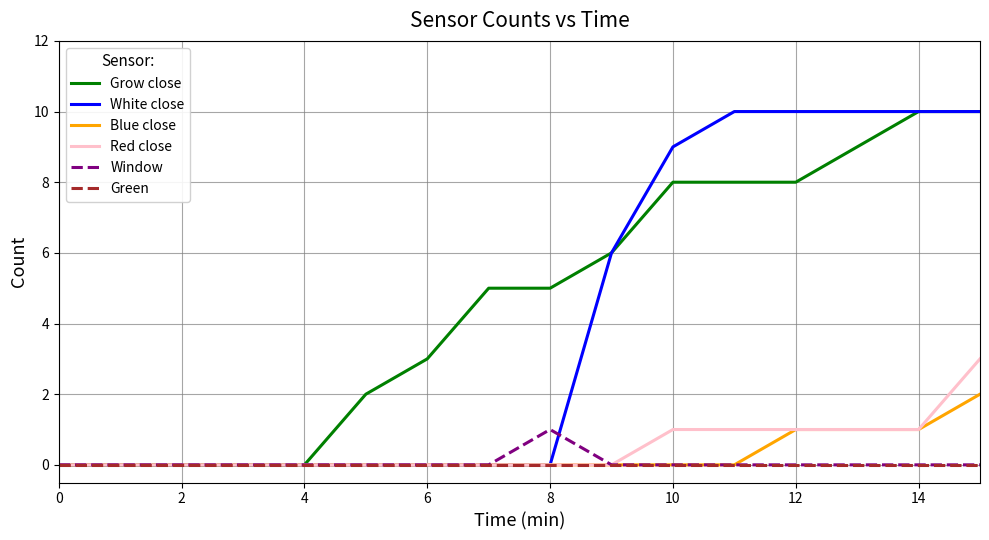

How many lines are shown in the chart?

6